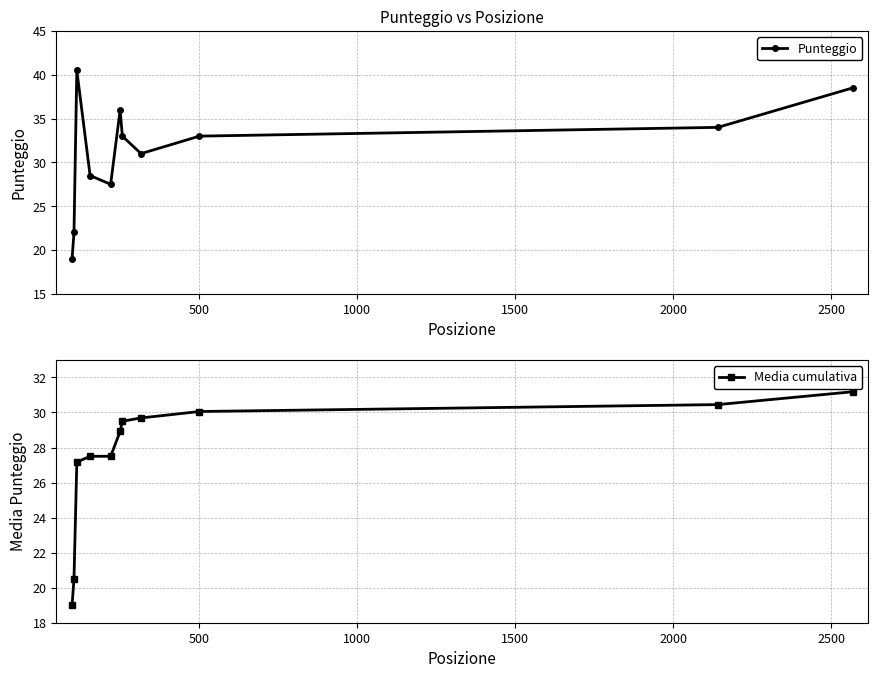

What is the value of the Punteggio point at the 10th from the left?

34.0